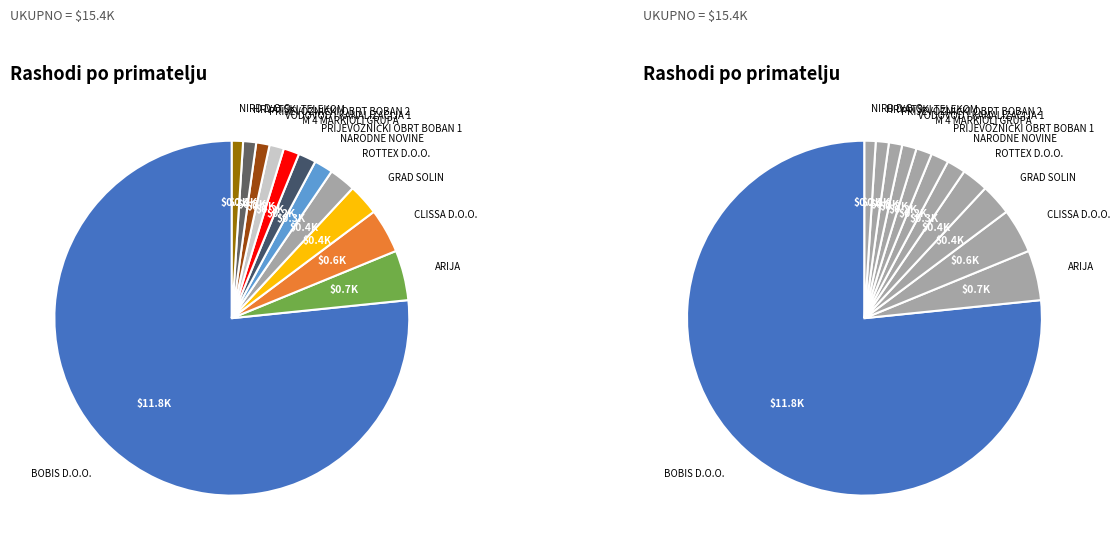

How many slices are in this pie chart?

12